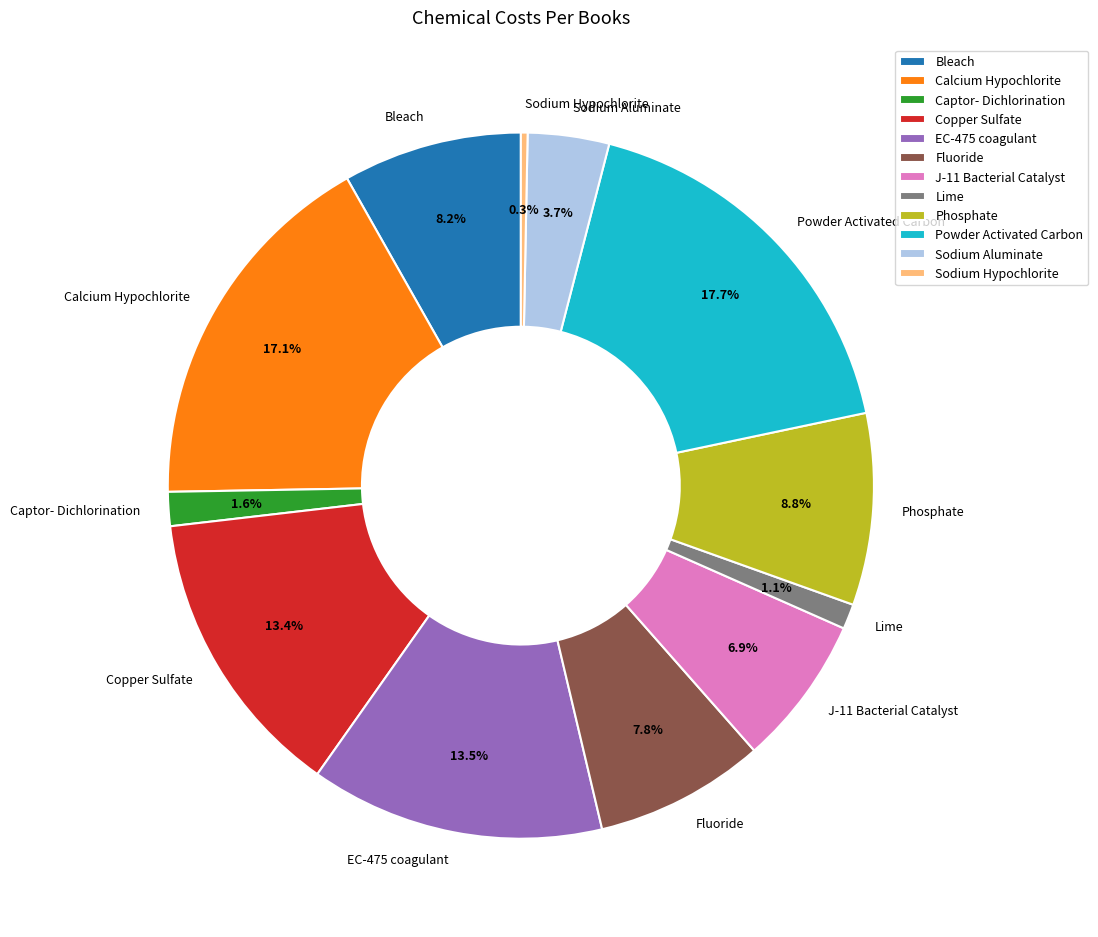

What percentage is the Bleach slice, to the nearest percent?

8%